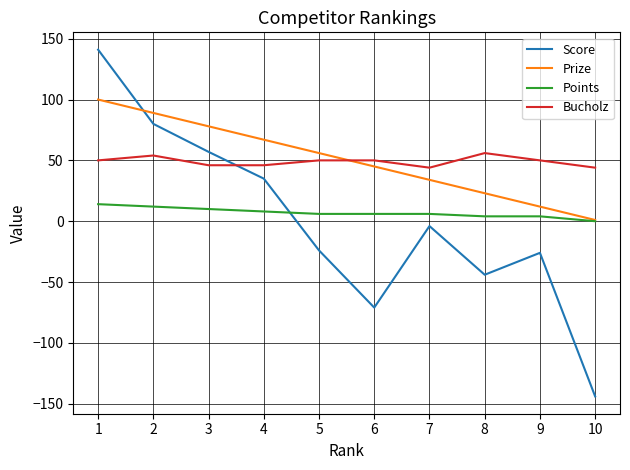

True or false: Bucholz has a value of 44 at 7.

True